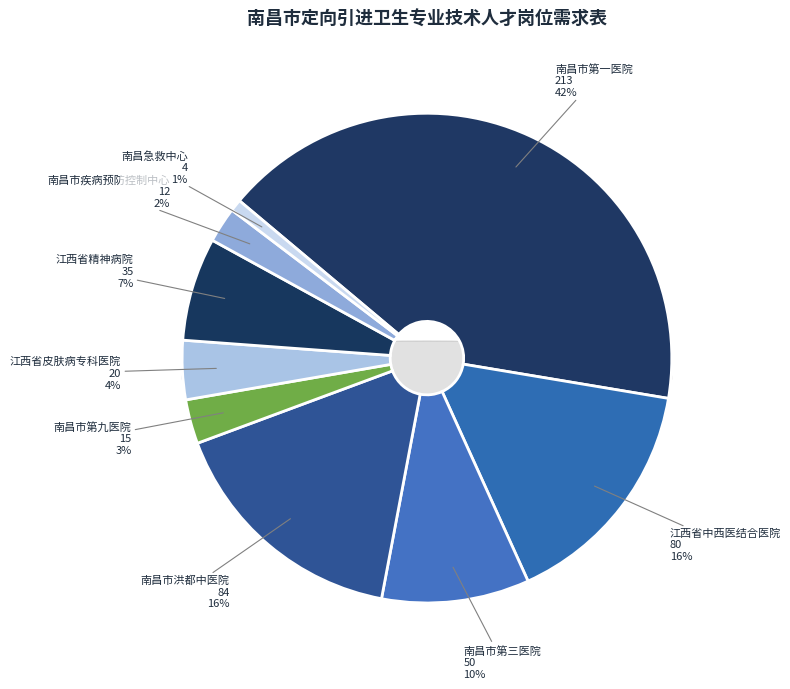

Is there any slice that represents more than half of the pie?

No